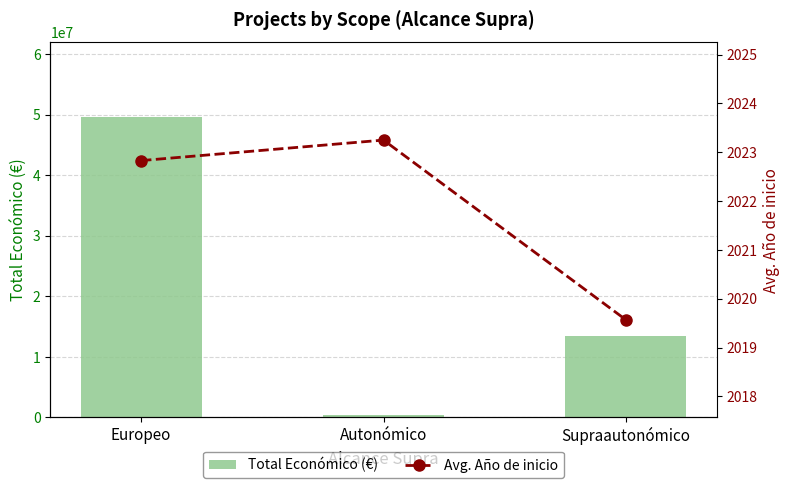

What value does the Total Económico (€) series have at Autonómico?

450000